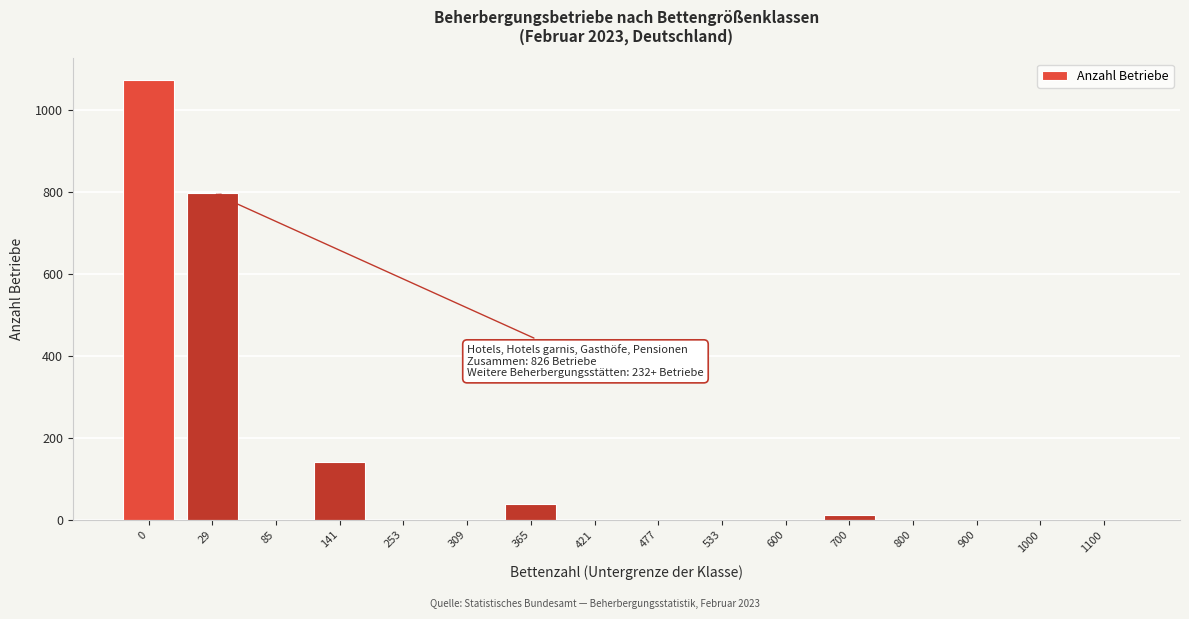

Reading left to right, list all the values displayed in this chart.

0=1072	29=798	85=0	141=142	253=0	309=0	365=40	421=0	477=0	533=0	600=0	700=12	800=0	900=0	1000=0	1100=0